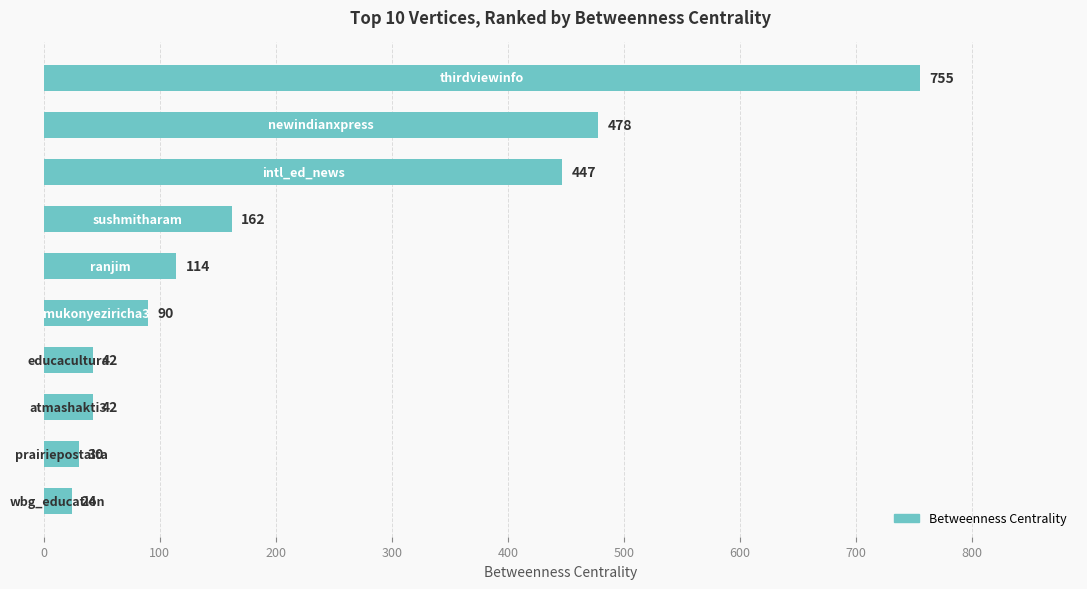

Reading top to bottom, extract all data points from this chart.

755	478	447	162	114	90	42	42	30	24